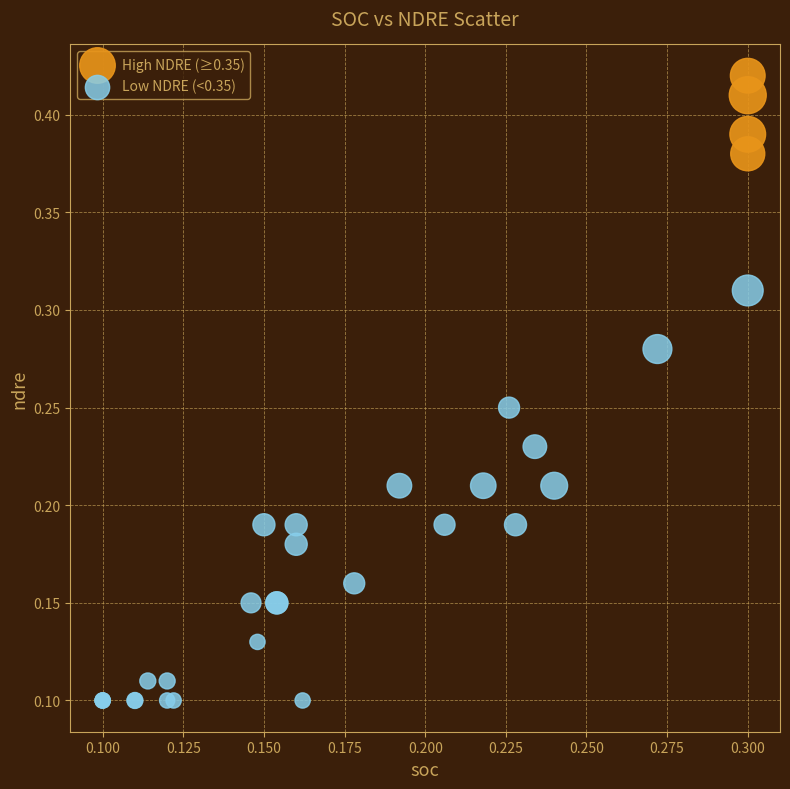

Which series contains the lowest Y value?

Low NDRE (<0.35)